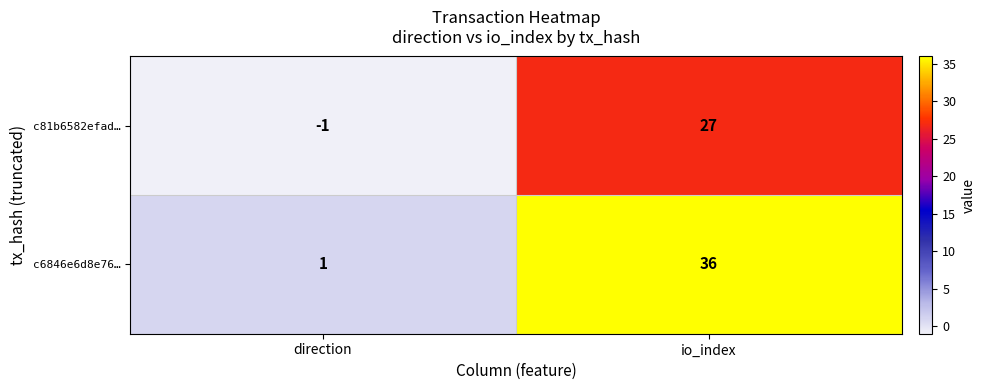

Which series has the widest spread of values?

c6846e6d8e76…